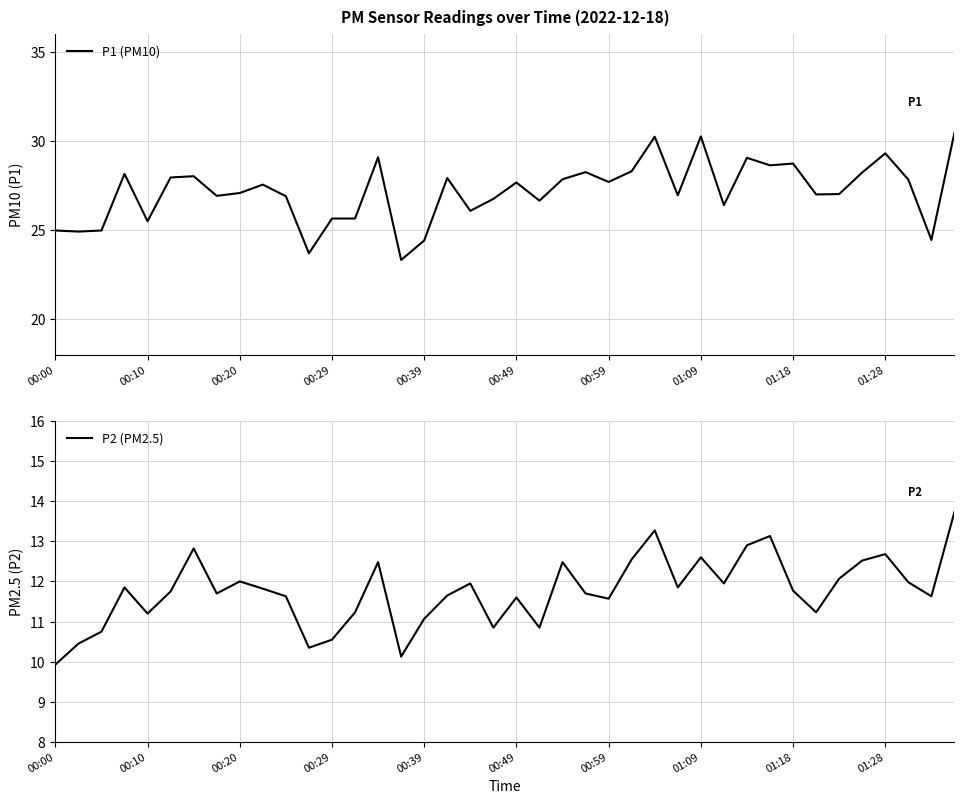

The value of P2 (PM2.5) at 01:28 is 12.7. True or false?

True